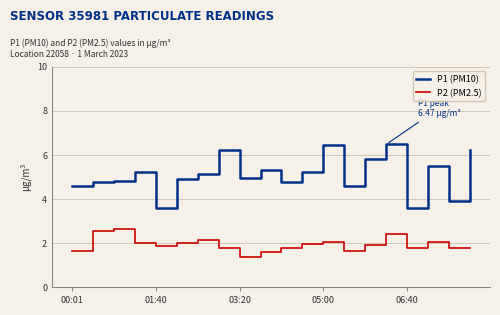

How many lines are shown in the chart?

2